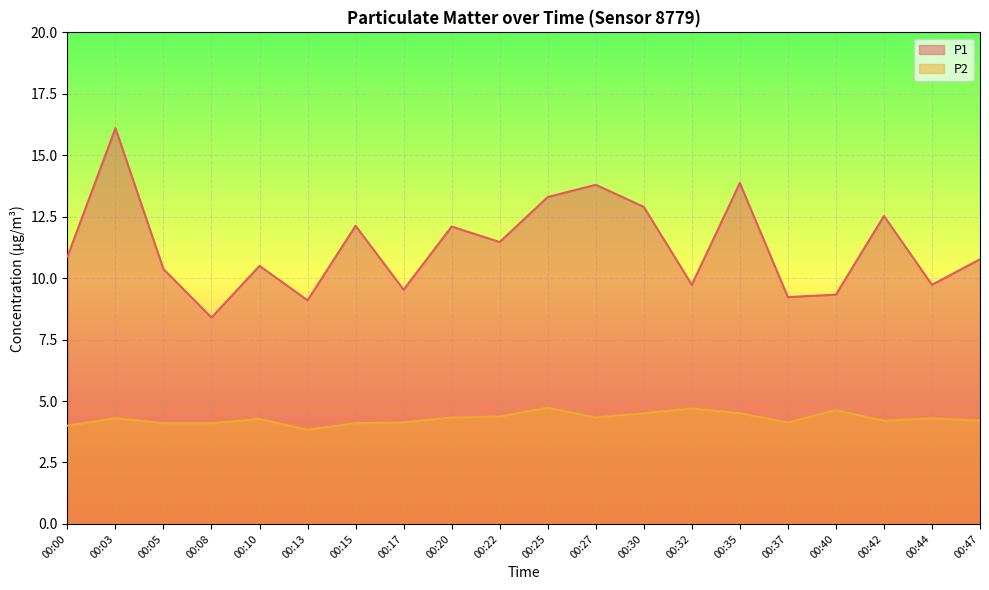

How many lines are shown in the chart?

2